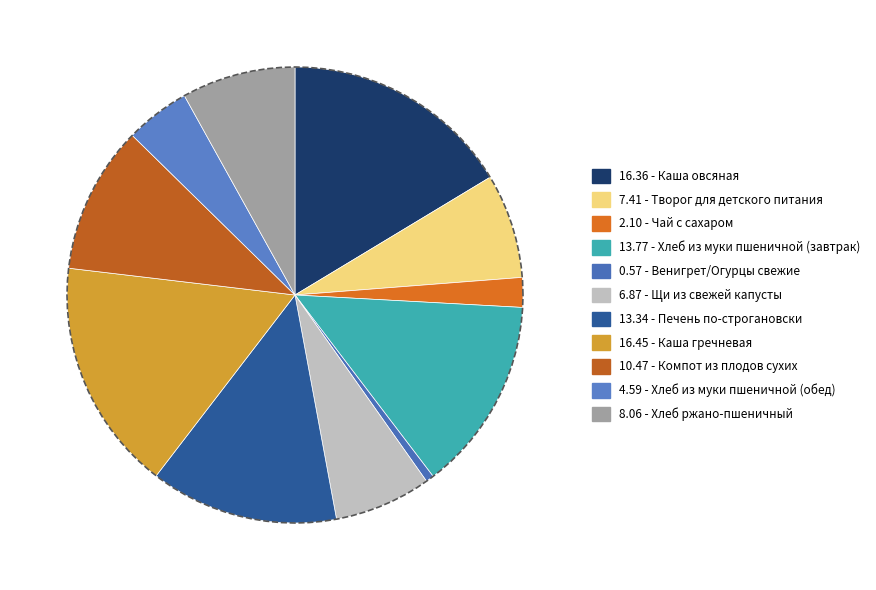

Does Каша гречневая represent more than half of the total?

No